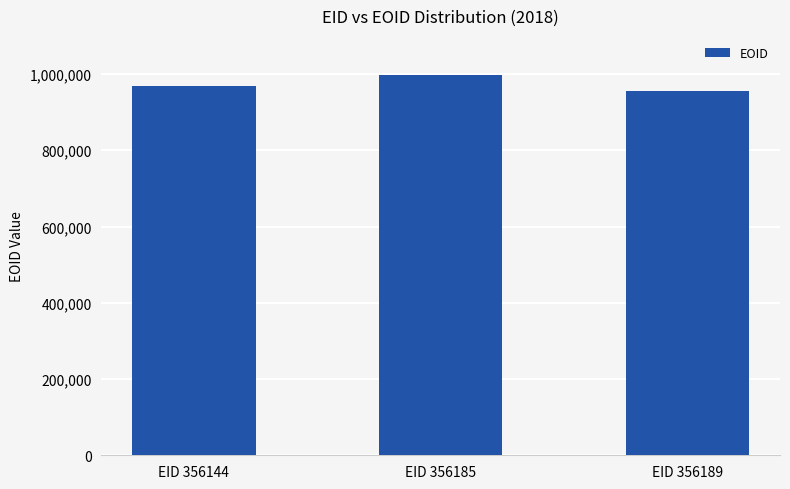

Reading left to right, transcribe all the data shown in this chart.

967336	996151	955659